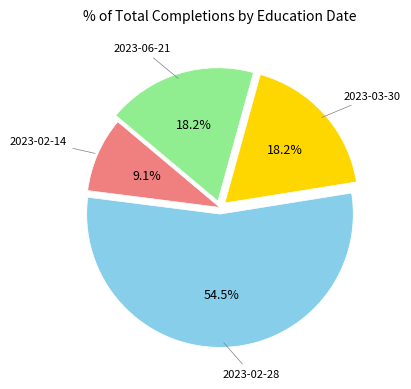

Does any single category account for the majority?

Yes